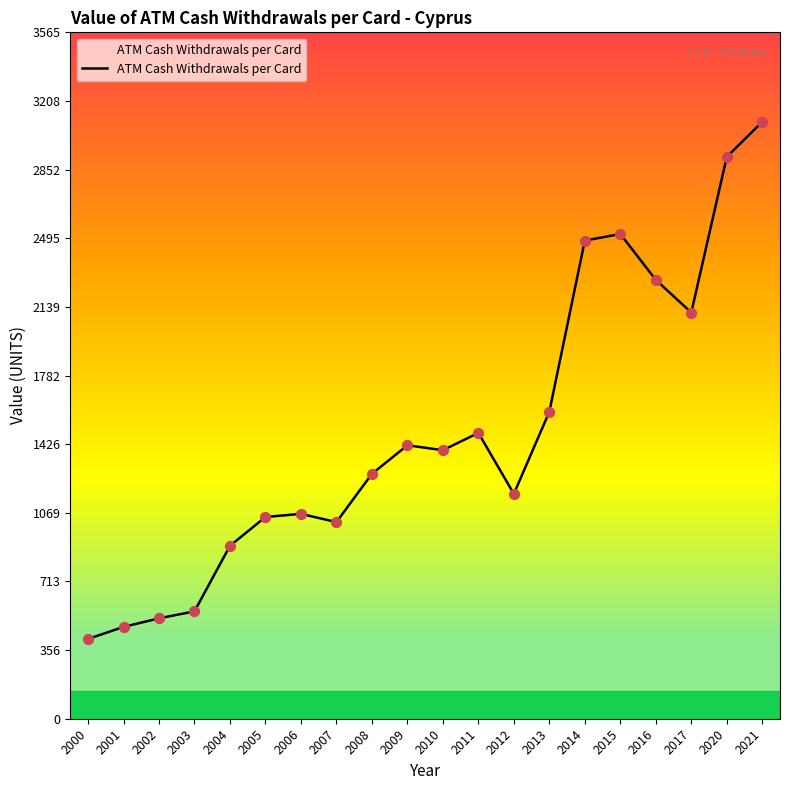

What is the ratio of the value at 2007 to the value at 2011?

0.7